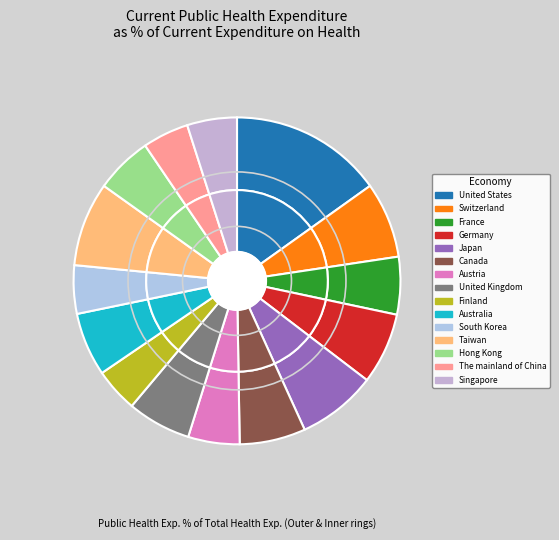

The Hong Kong slice represents 6% of the pie. True or false?

True